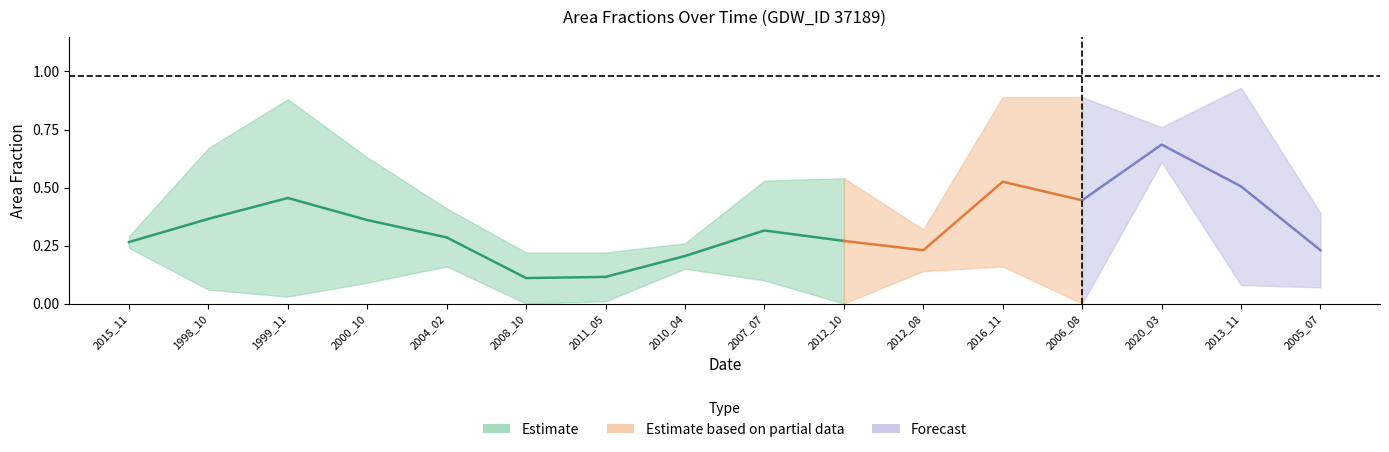

What position from the right is 2020_03?

3